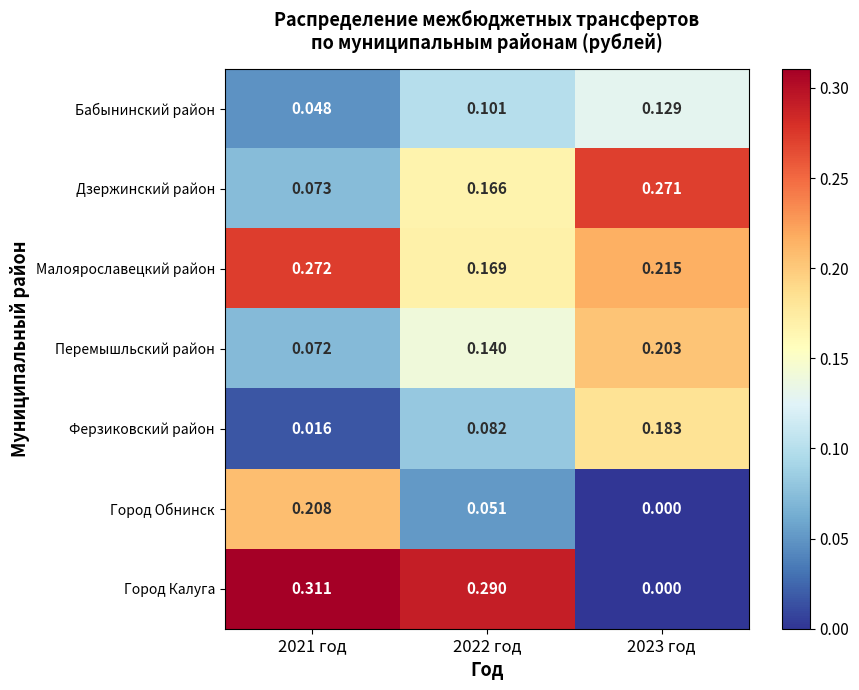

List the series in order of their peak value, lowest first.

Бабынинский район, Ферзиковский район, Перемышльский район, Город Обнинск, Дзержинский район, Малоярославецкий район, Город Калуга